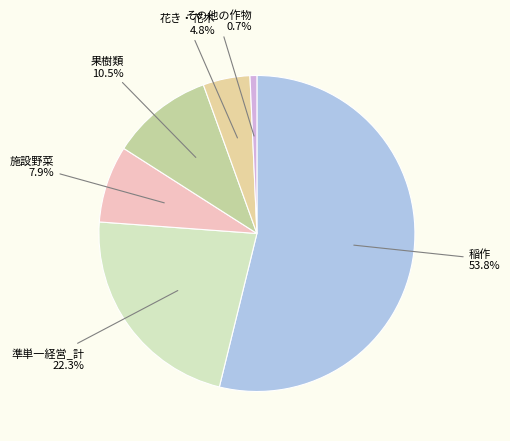

To the nearest percent, what percentage of the pie is 稲作?

54%